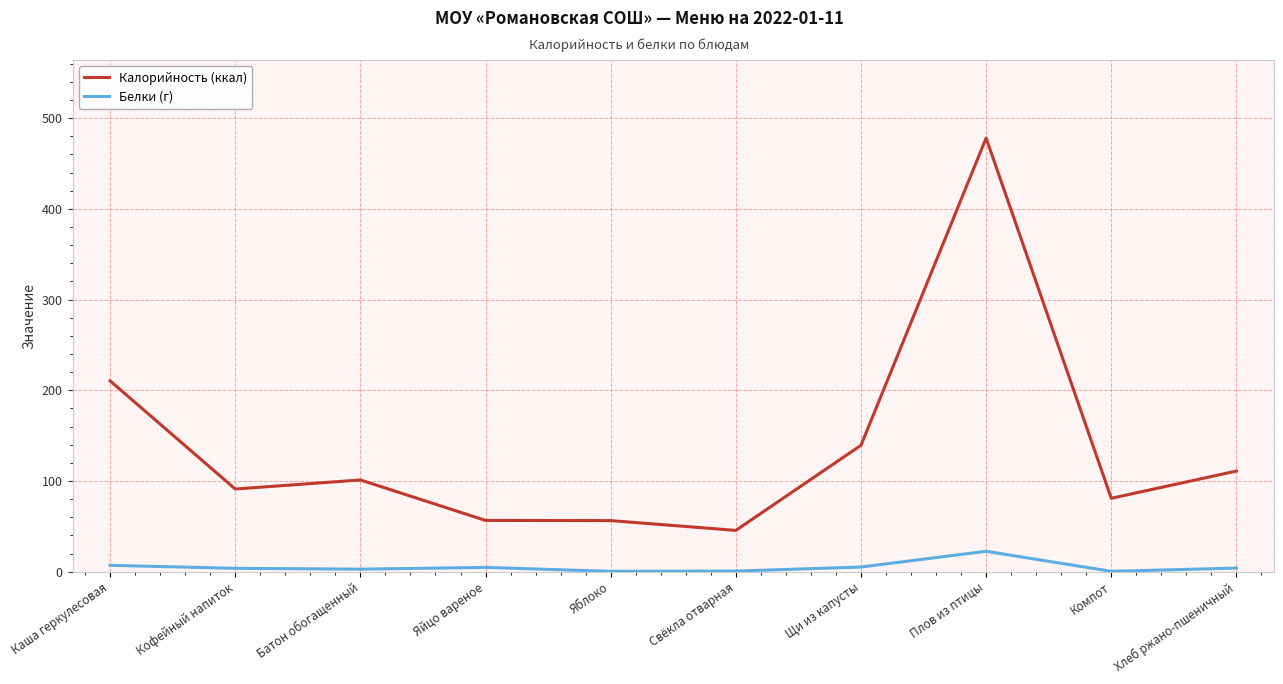

List the series in order of their peak value, lowest first.

Белки (г), Калорийность (ккал)